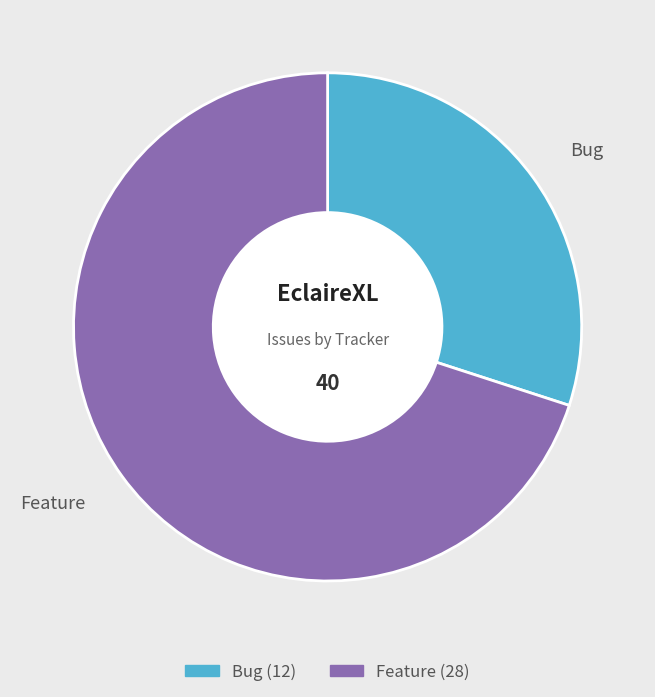

Between Feature and Bug, which is larger?

Feature